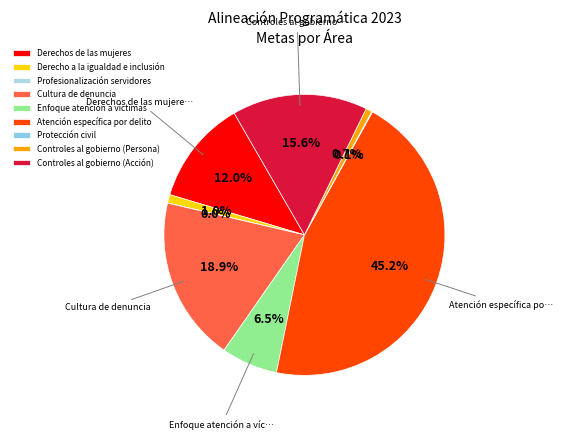

Between Controles al gobierno (Persona) and Protección civil, which is larger?

Controles al gobierno (Persona)